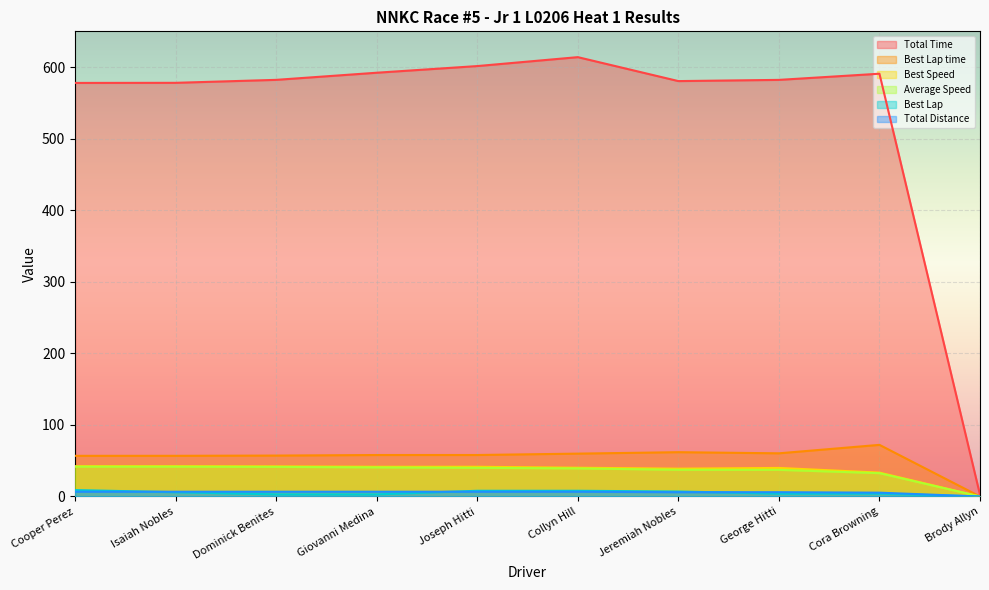

List the labels in order of Best Lap value, largest first.

Cooper Perez, Joseph Hitti, Collyn Hill, Jeremiah Nobles, Isaiah Nobles, George Hitti, Cora Browning, Dominick Benites, Giovanni Medina, Brody Allyn